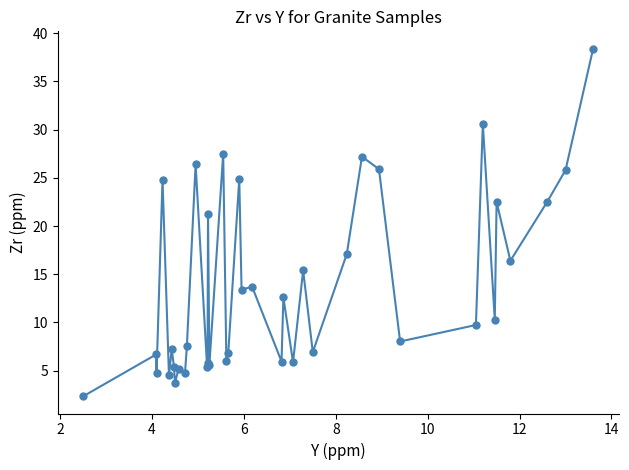

What is the maximum value shown in the chart?

38.4